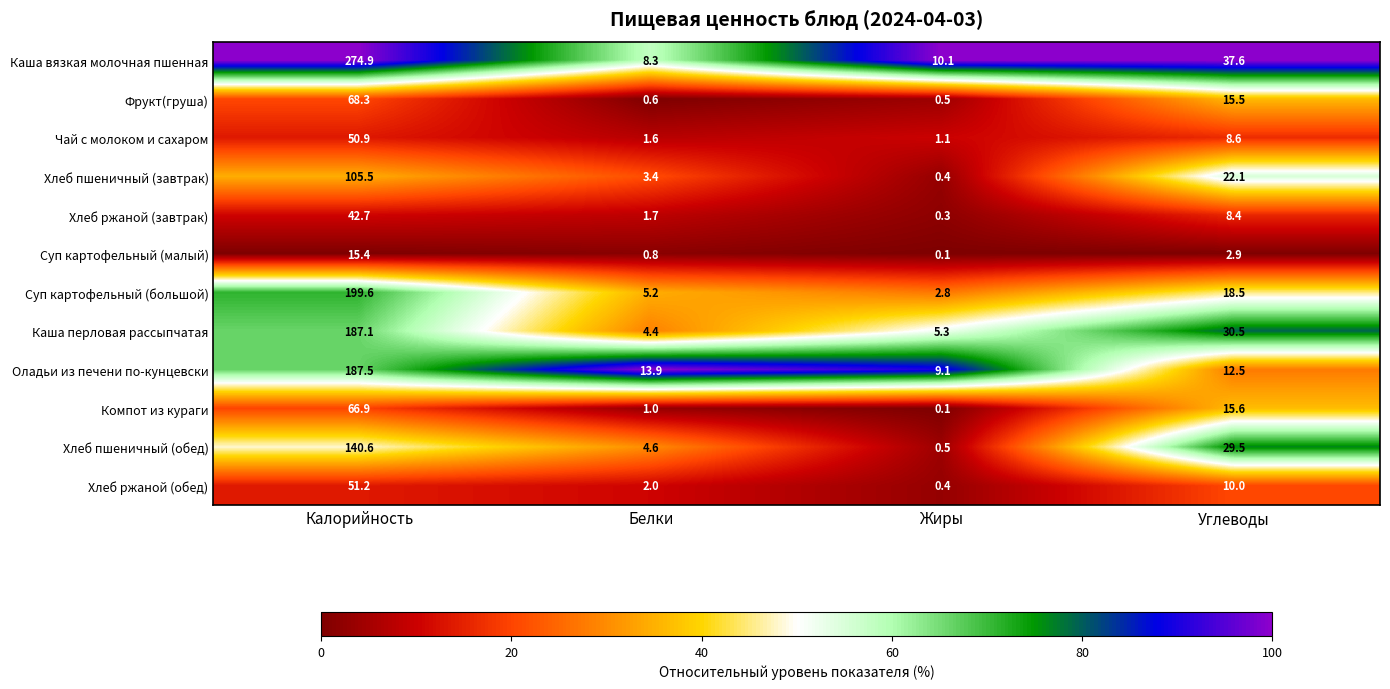

At how many categories does at least one series exceed 5?

4